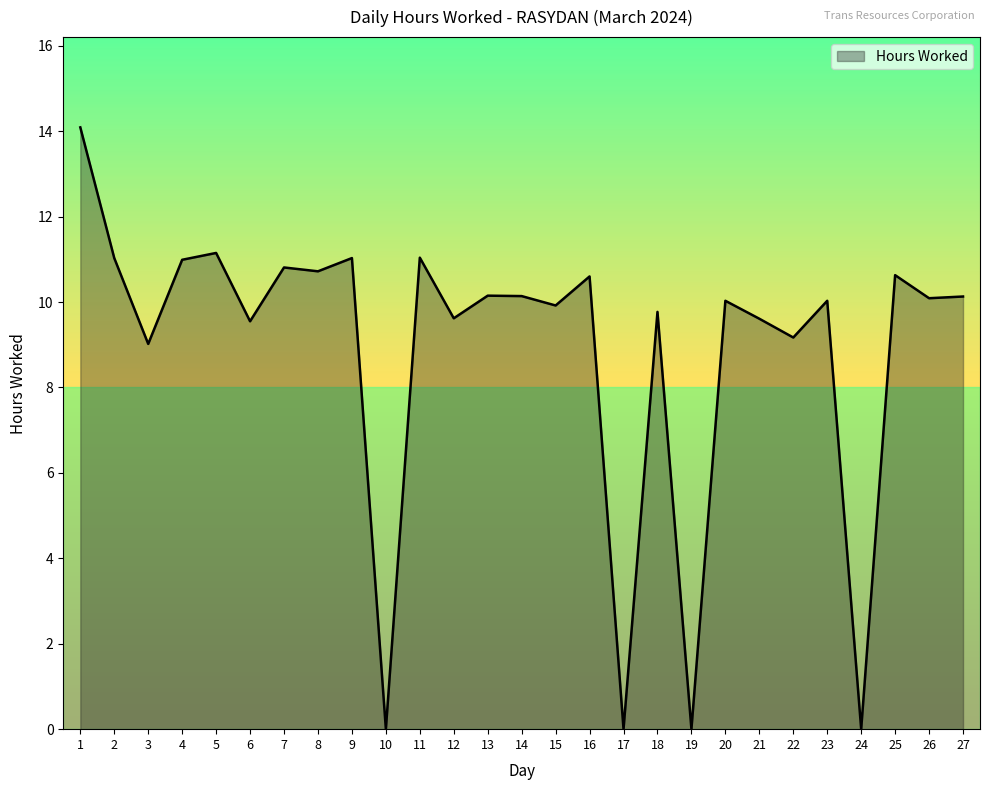

What is the difference between the values at 17 and 14?

10.1